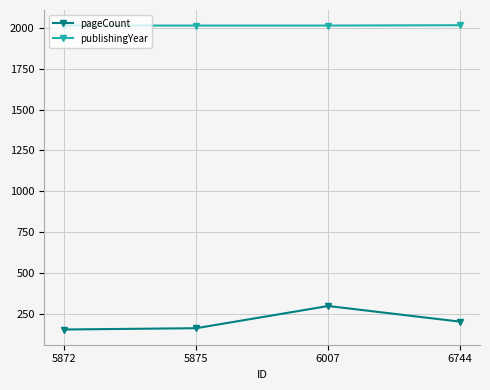

Is the value of publishingYear at 6007 greater than the value of pageCount at 6744?

Yes